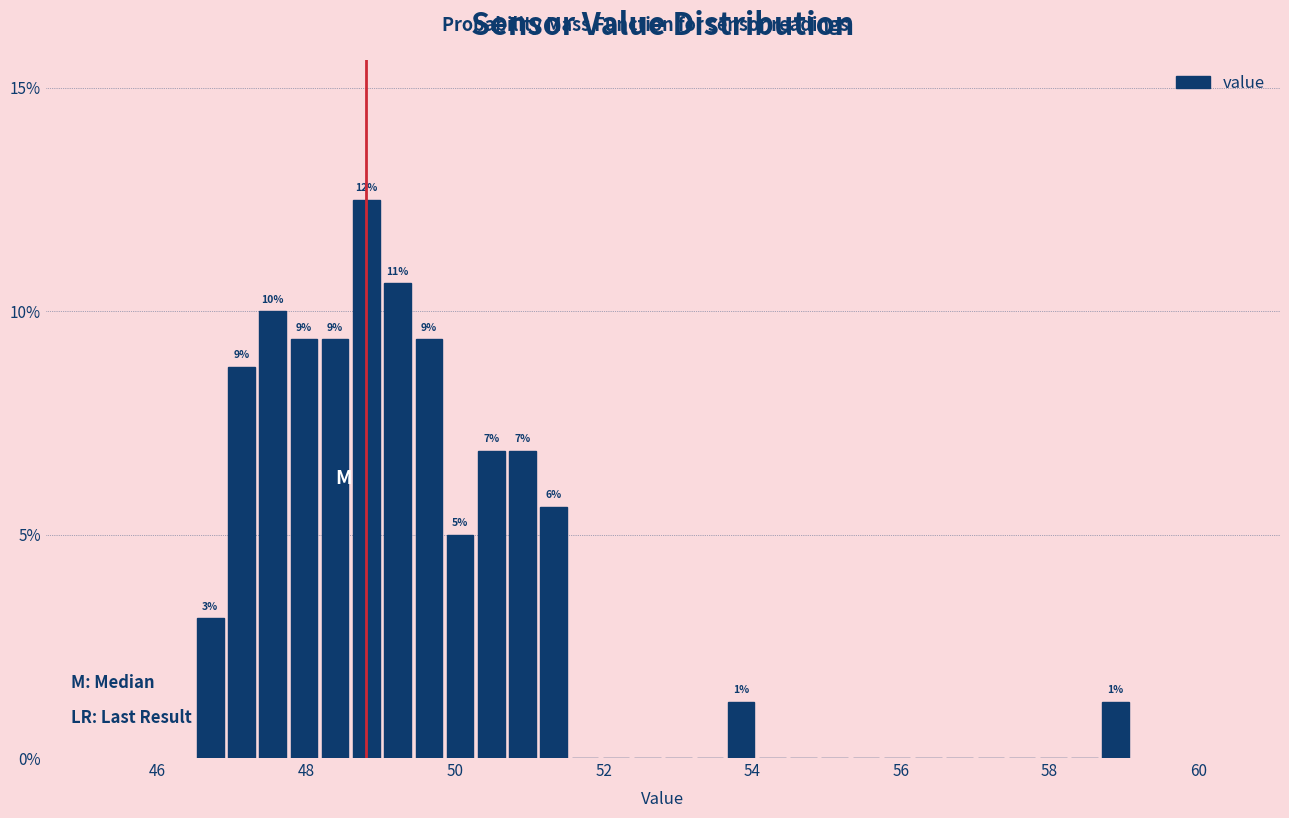

Around what value on the x-axis is the tallest bar? Give the approximate position of its centre, as read against the axis.

48.8